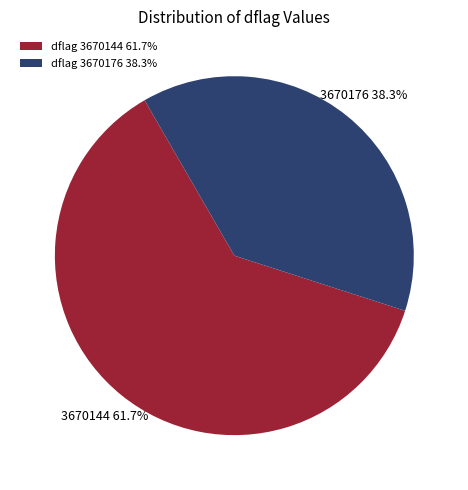

Which category has the biggest portion of the pie?

dflag 3670144 61.7%